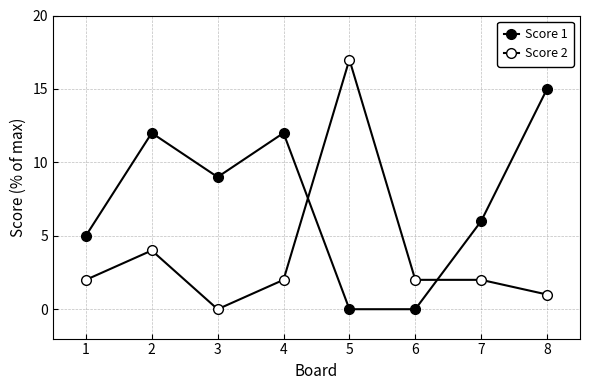

Which series has the largest range (max minus min)?

Score 2